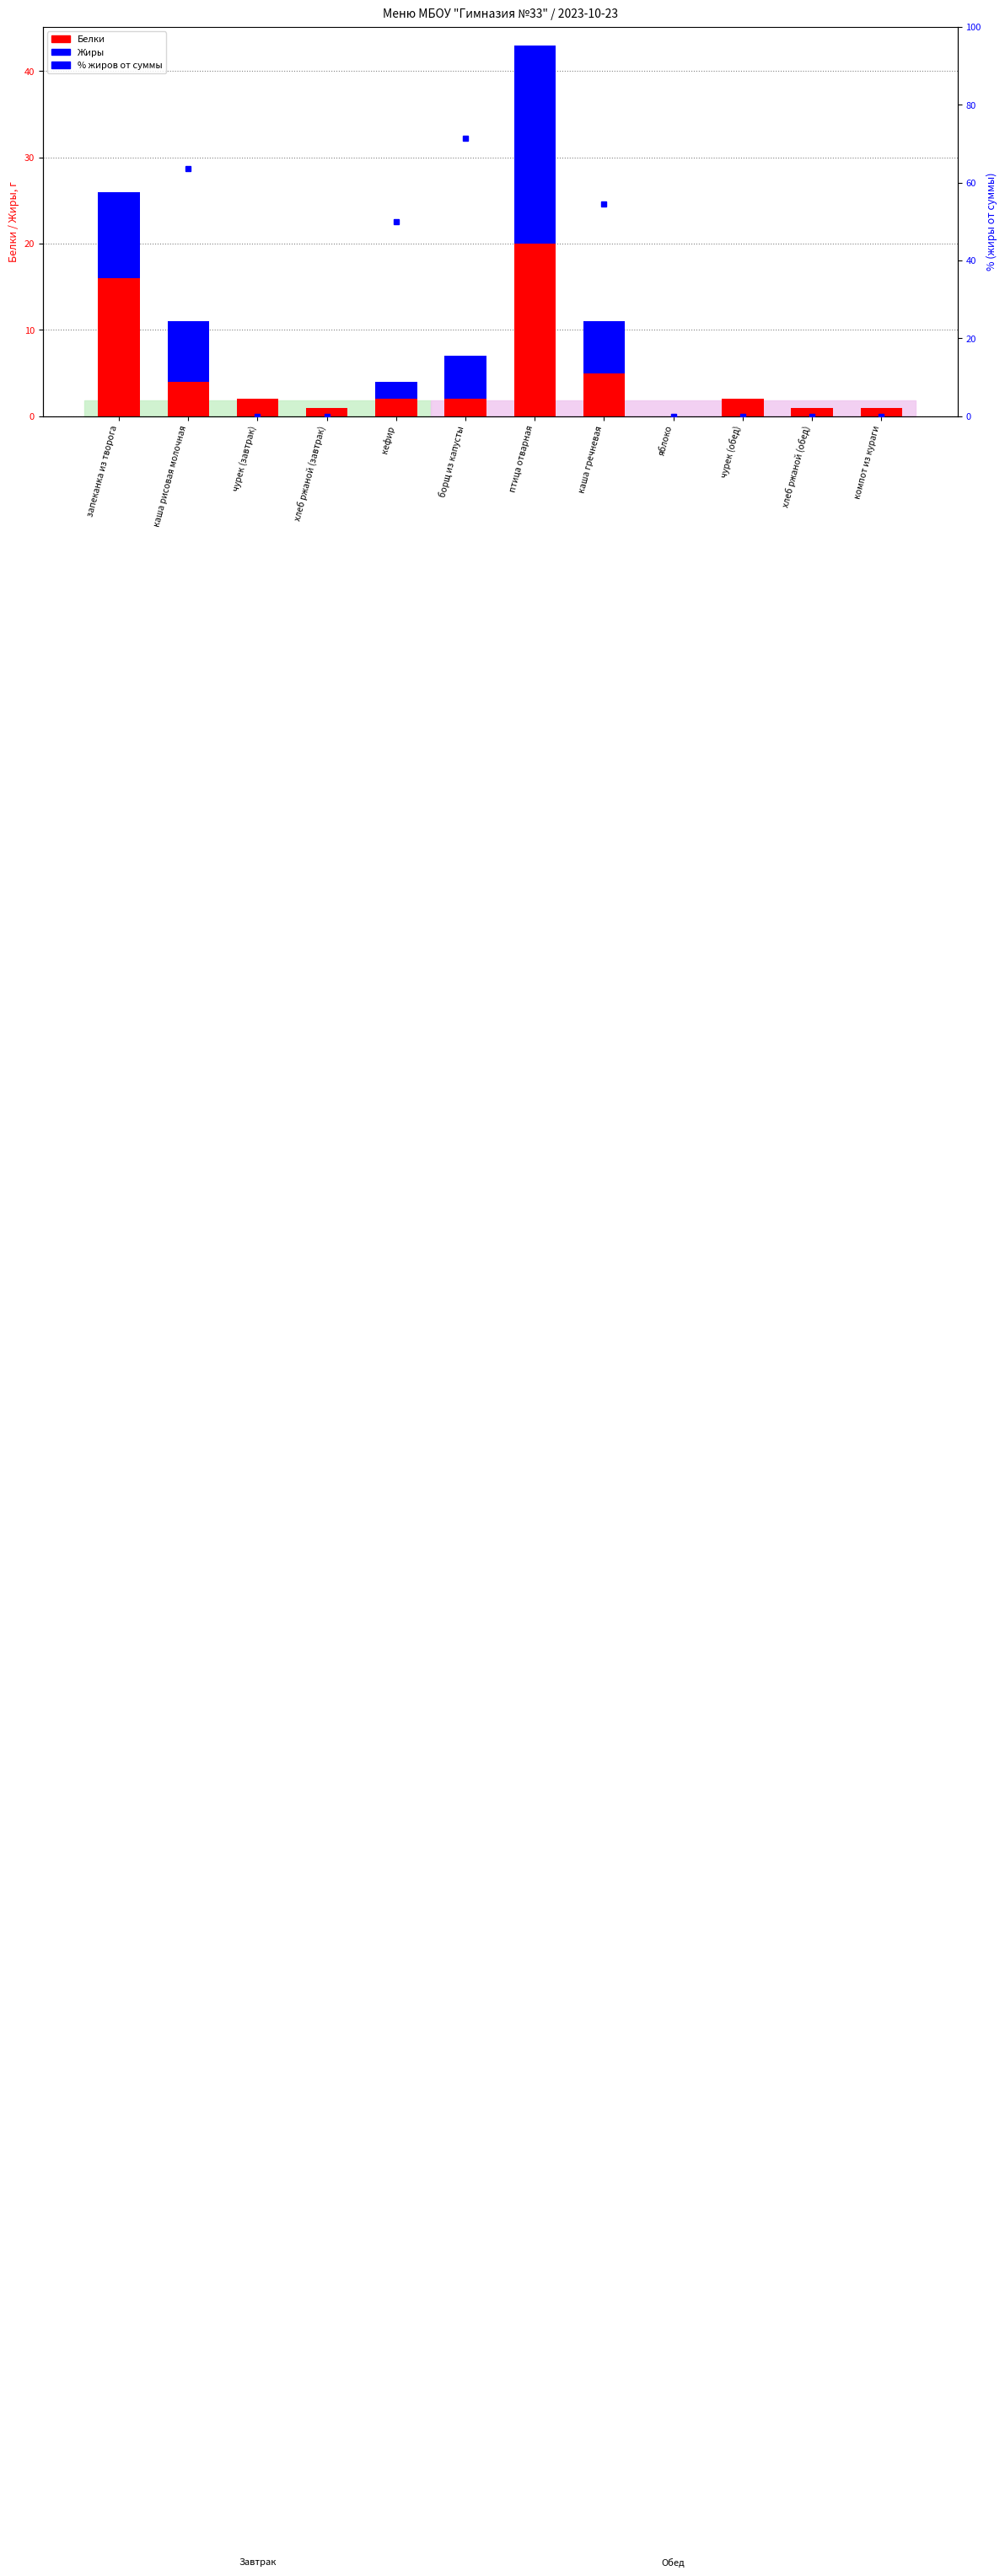

How many data points does each series have?

12